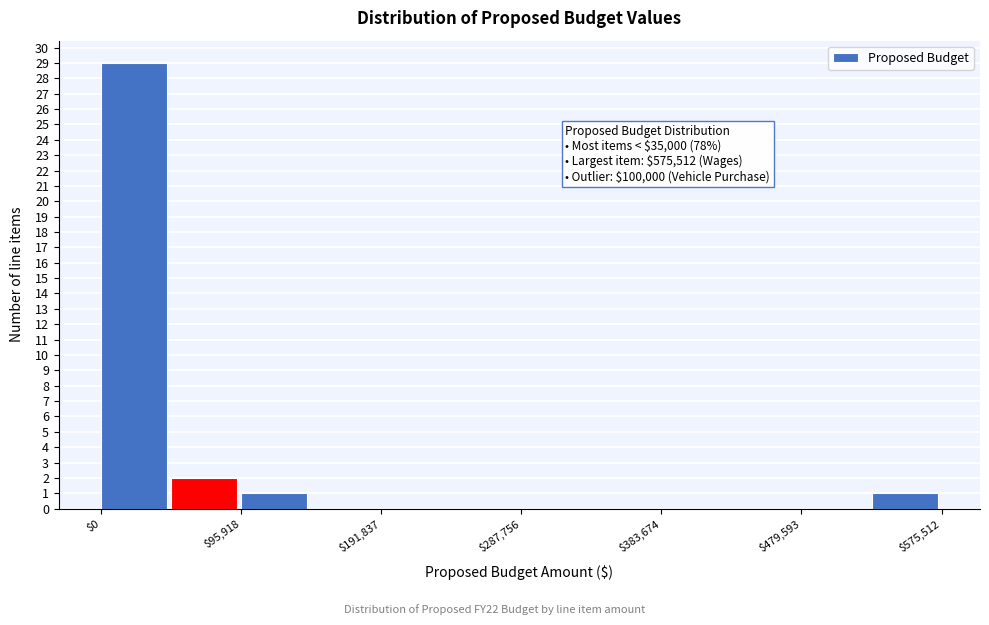

Over which range of the x-axis is the bar tallest?

0 to 50000